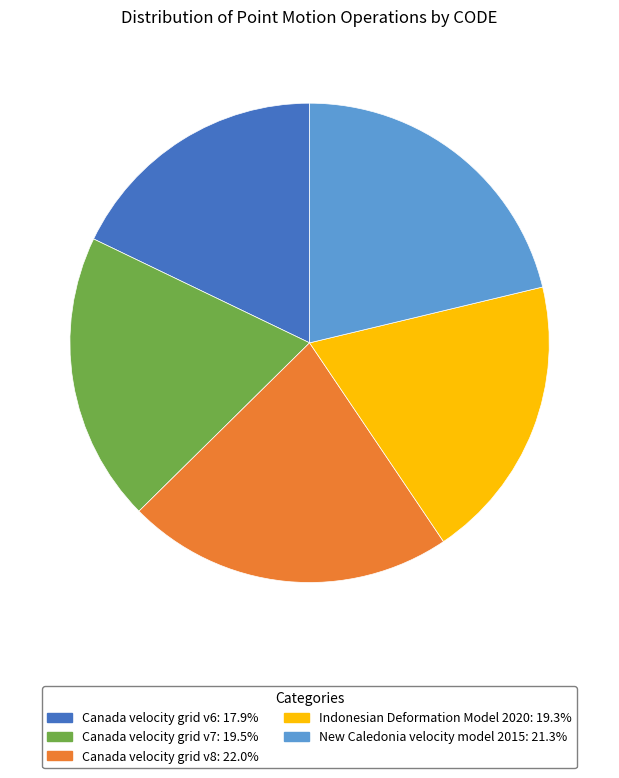

Which category has the smallest portion of the pie?

Canada velocity grid v6